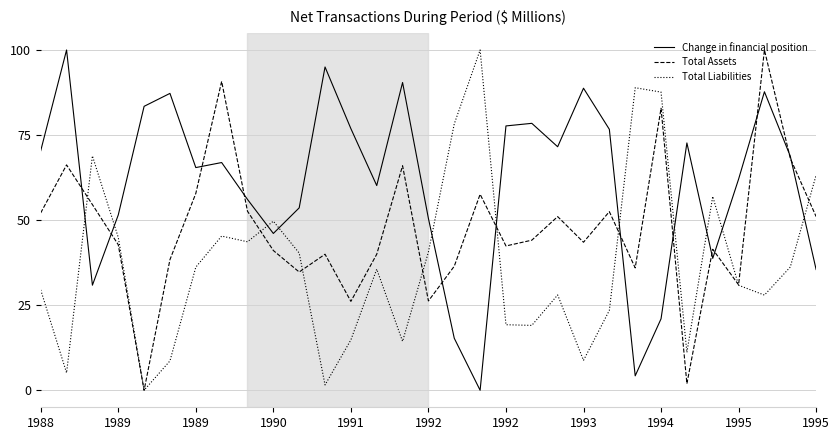

Which series ends up on top after the final intersection of Total Liabilities and Change in financial position?

Total Liabilities